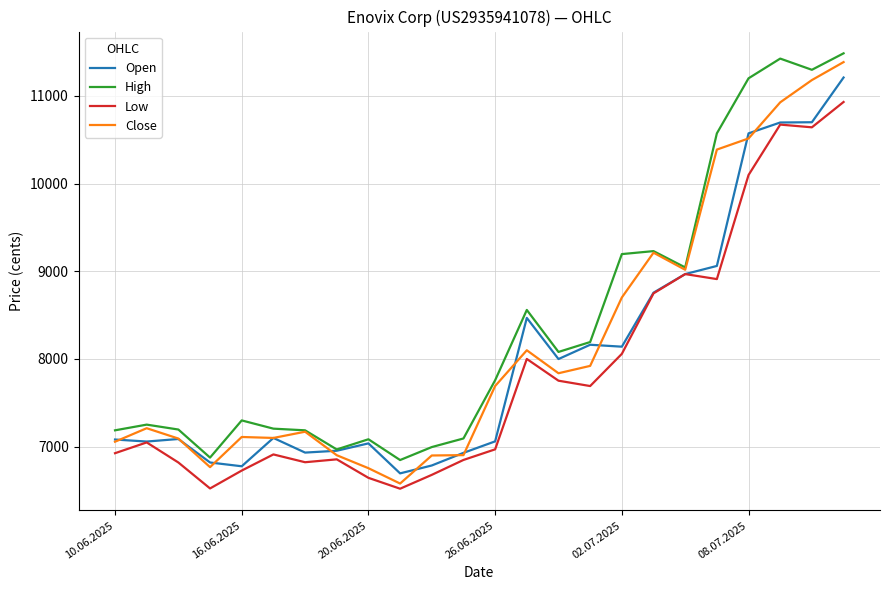

What is the average value of the High series?

8383